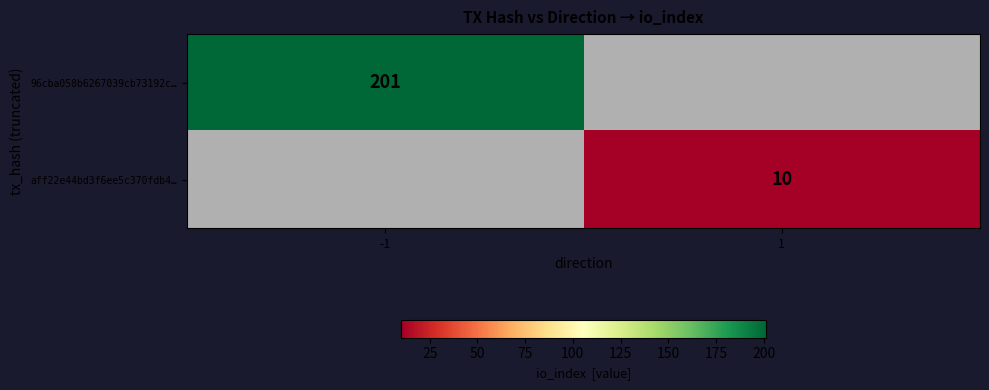

Which label corresponds to the largest value in the chart?

-1